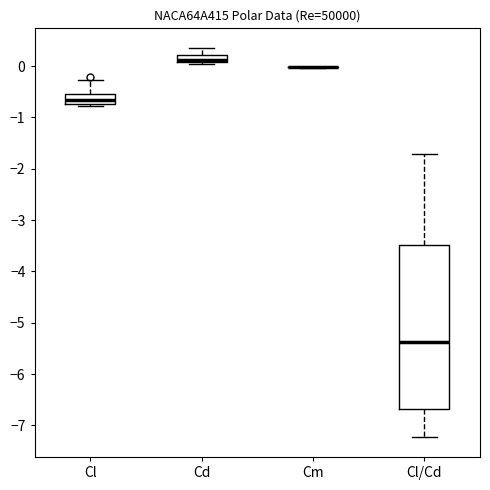

Comparing the boxes themselves (not the whiskers), which one is the tallest?

Cl/Cd